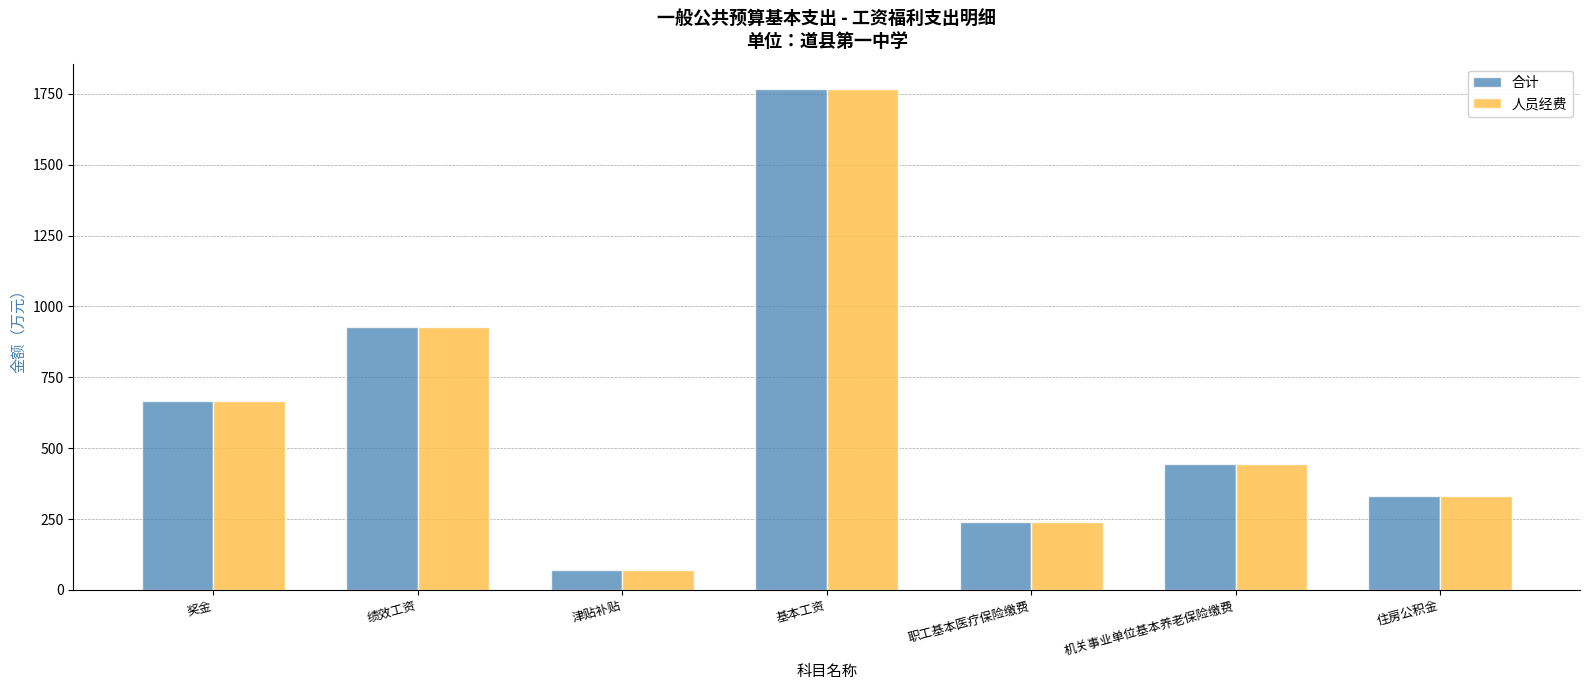

Are the bars grouped side by side (vs. stacked)?

Yes